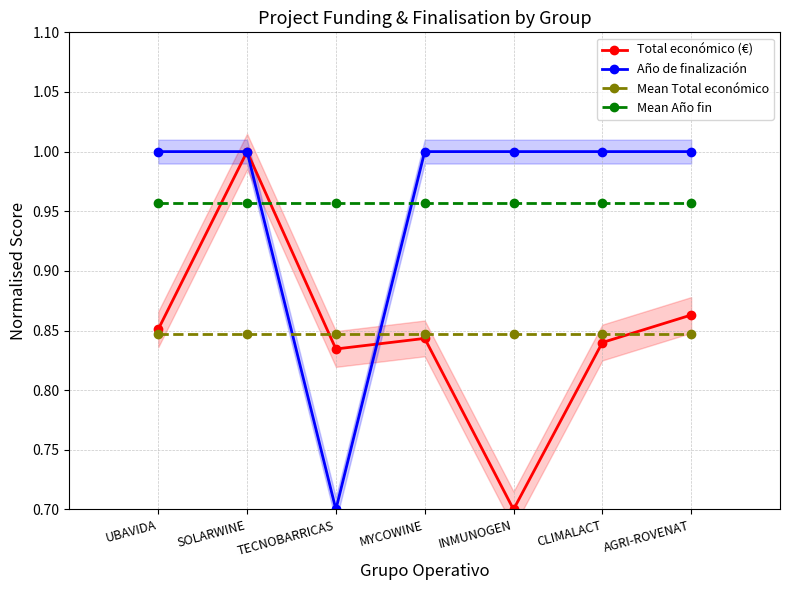

How many times do Mean Total económico and Año de finalización cross each other?

2